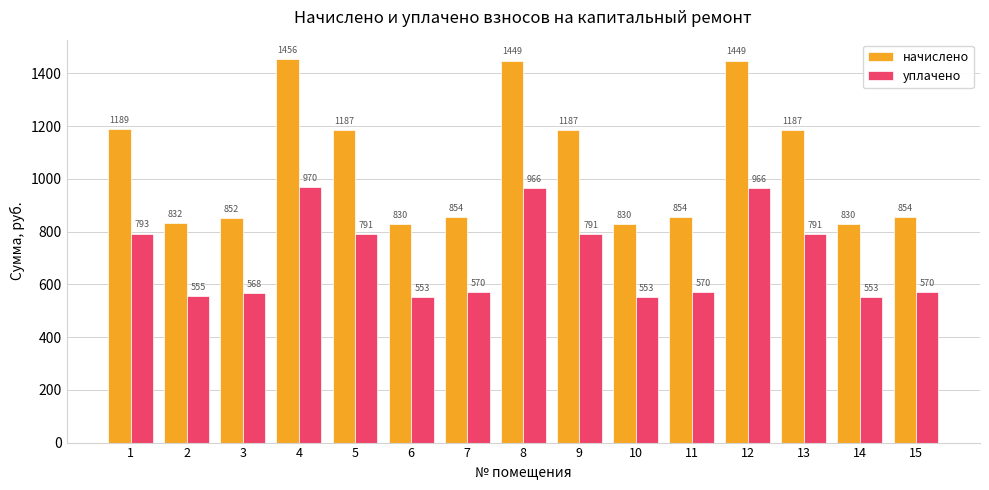

Is it true that начислено equals 270.8 at 5?

False